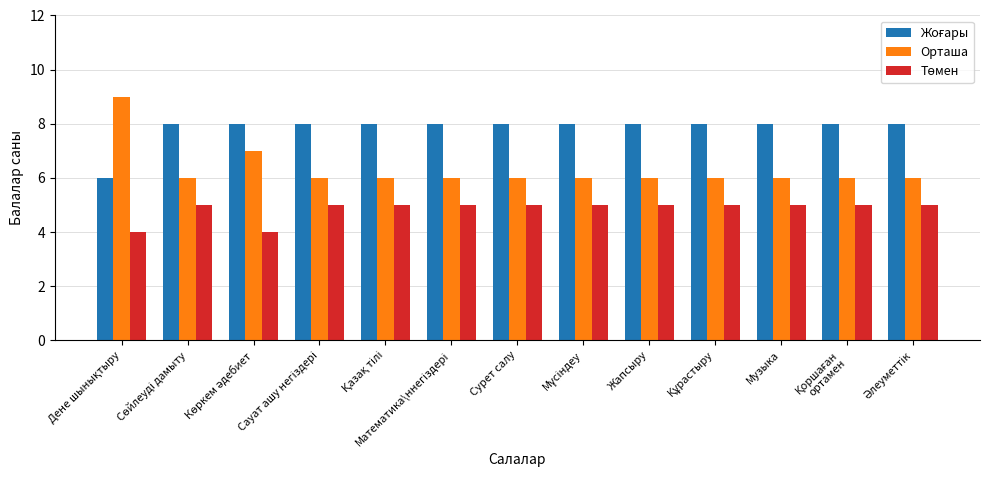

What is the minimum value shown in the chart?

4